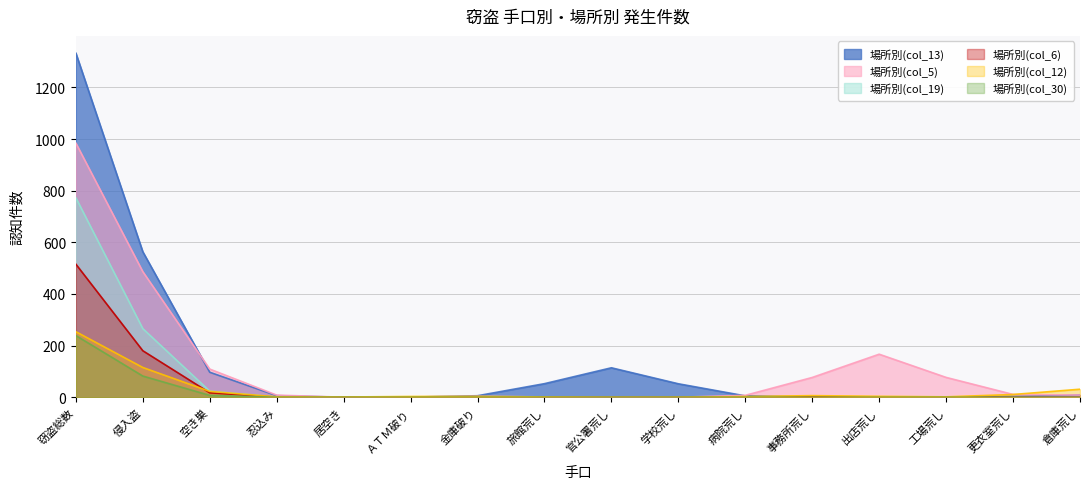

What is the difference between the maximum and minimum values in the 場所別(col_12) series?

253.9